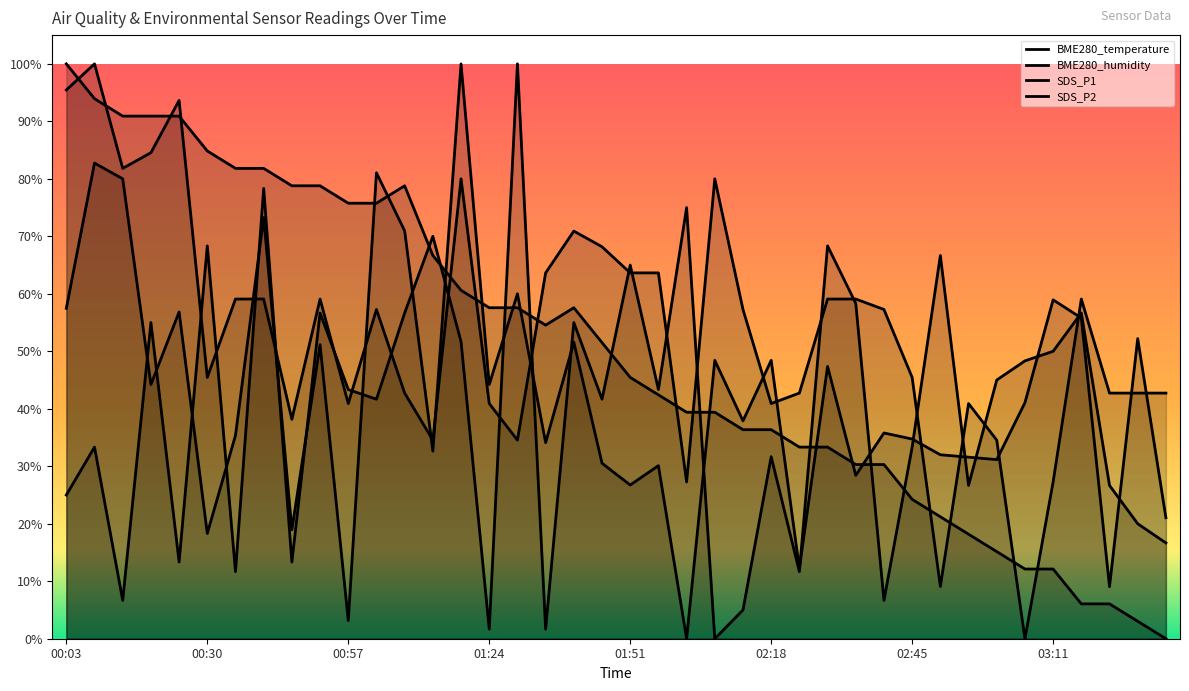

Which series changed the most between 00:03 and 01:24?

SDS_P2